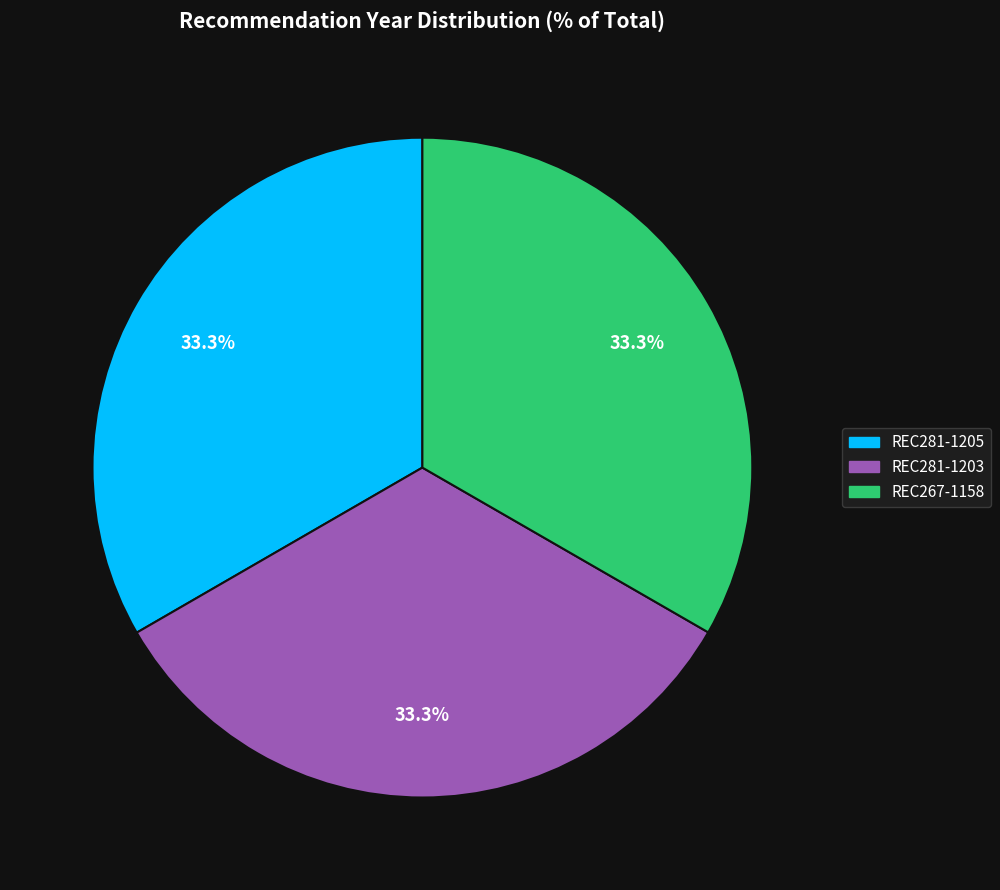

Is there any slice that represents more than half of the pie?

No